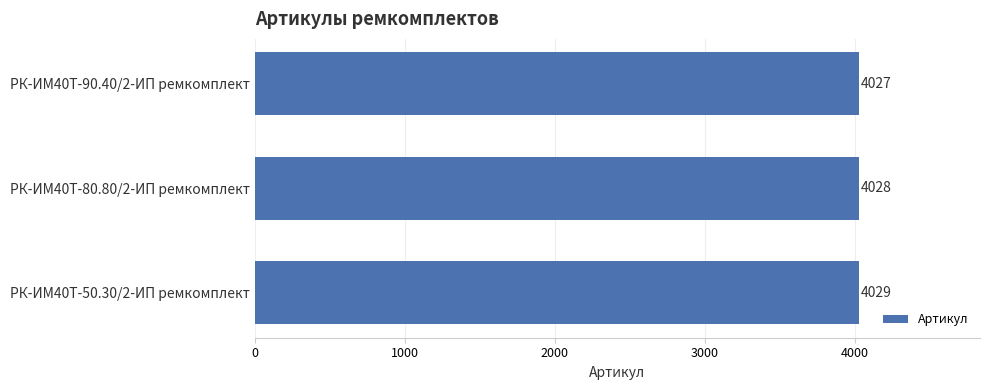

List the labels in order of value, smallest first.

РК-ИМ40T-90.40/2-ИП ремкомплект, РК-ИМ40T-80.80/2-ИП ремкомплект, РК-ИМ40T-50.30/2-ИП ремкомплект